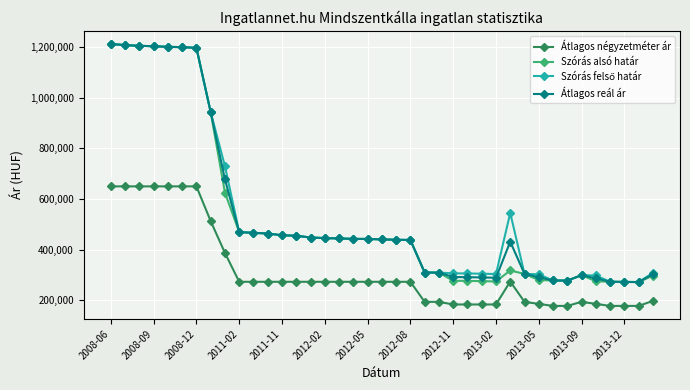

At how many categories does at least one series exceed 330769?

23